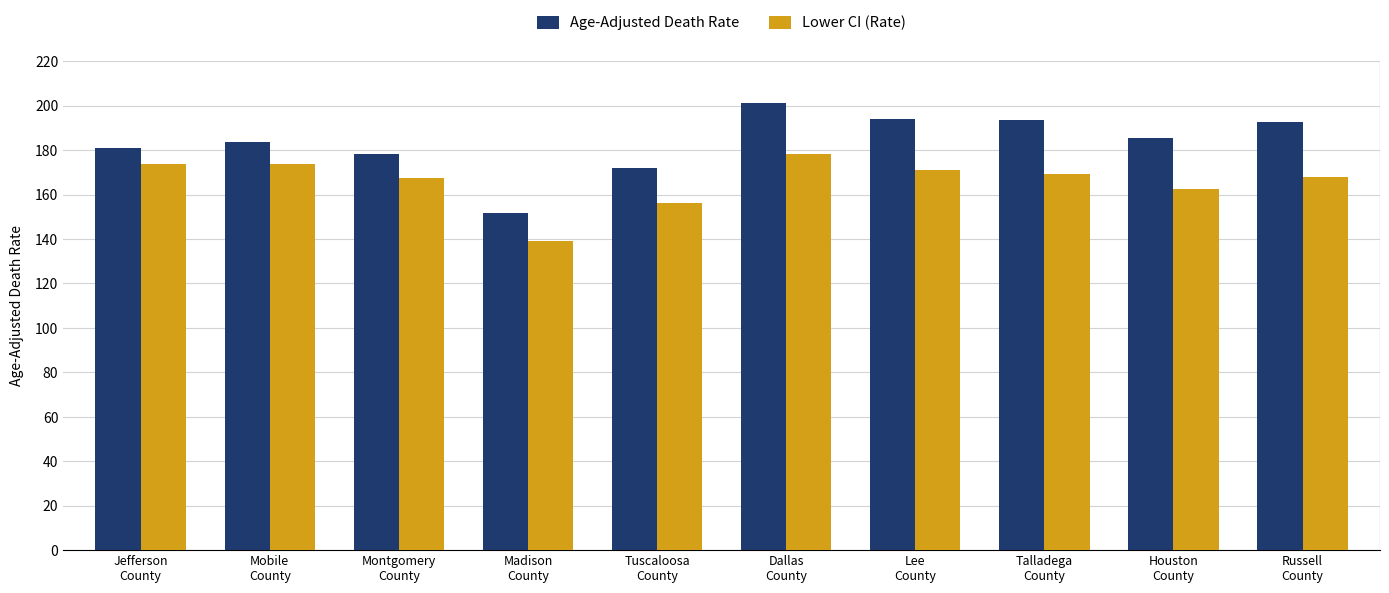

At which label does Lower CI (Rate) first exceed 169?

Jefferson
County